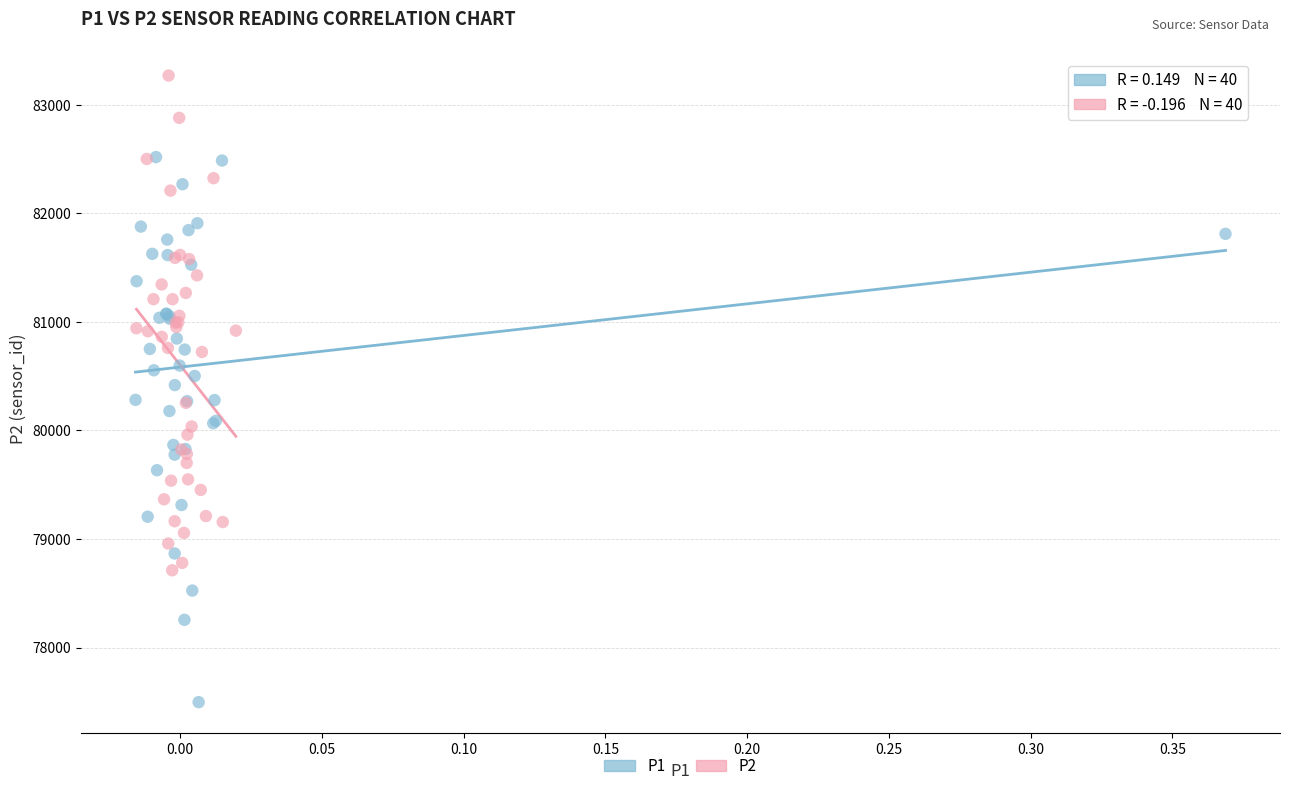

Which series has the largest Y range (max minus min)?

P1